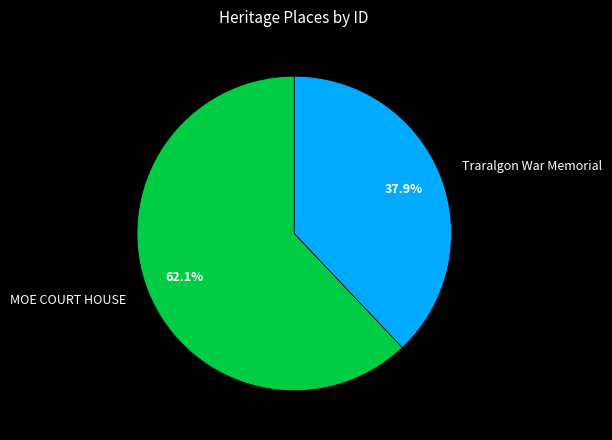

The MOE COURT HOUSE slice represents 73% of the pie. True or false?

False